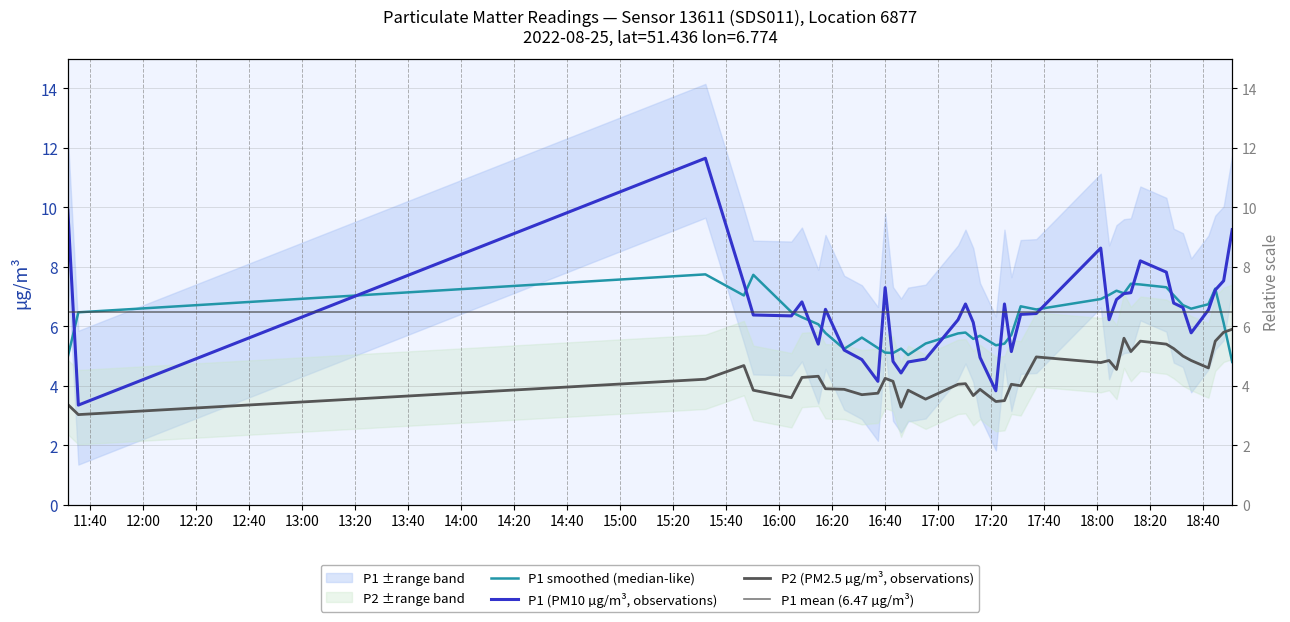

What is the difference between the highest and lowest values at 13:20?

2.7